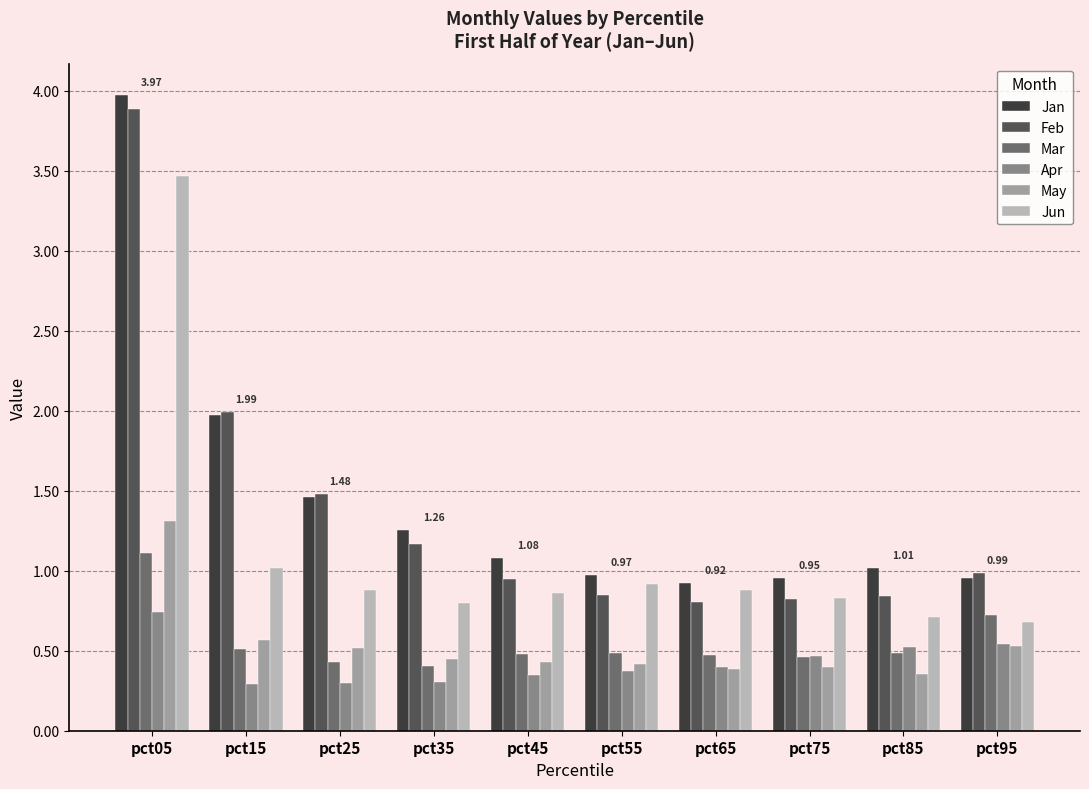

Count the May values in the range 0 to 1.

9